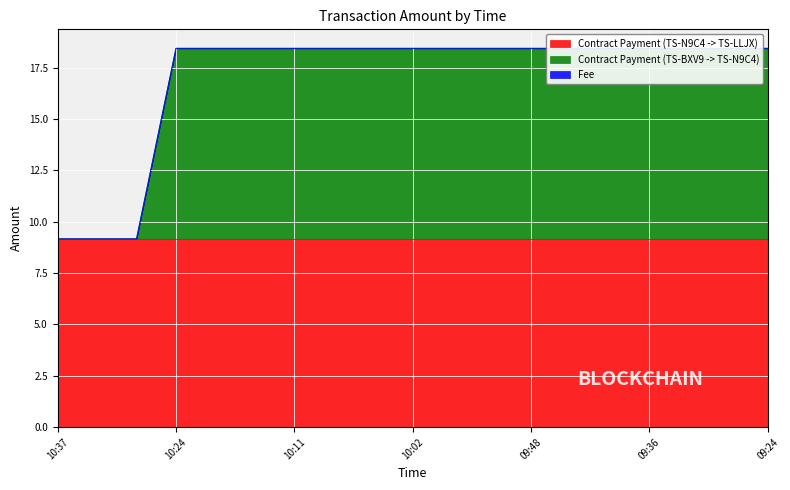

The value of Contract Payment (TS-BXV9 -> TS-N9C4) at 10:27 is -4.9. True or false?

False